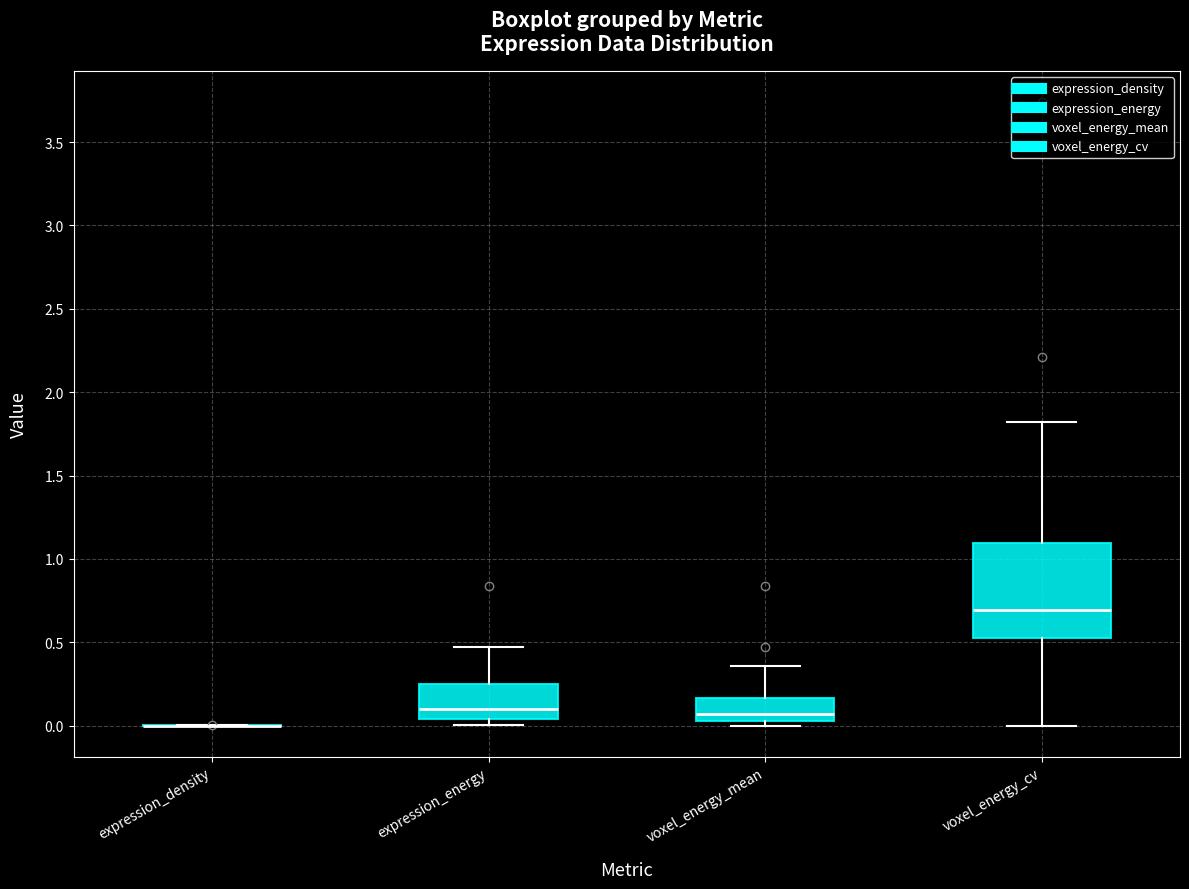

Which box is the tallest, from its lower edge to its upper edge?

voxel_energy_cv